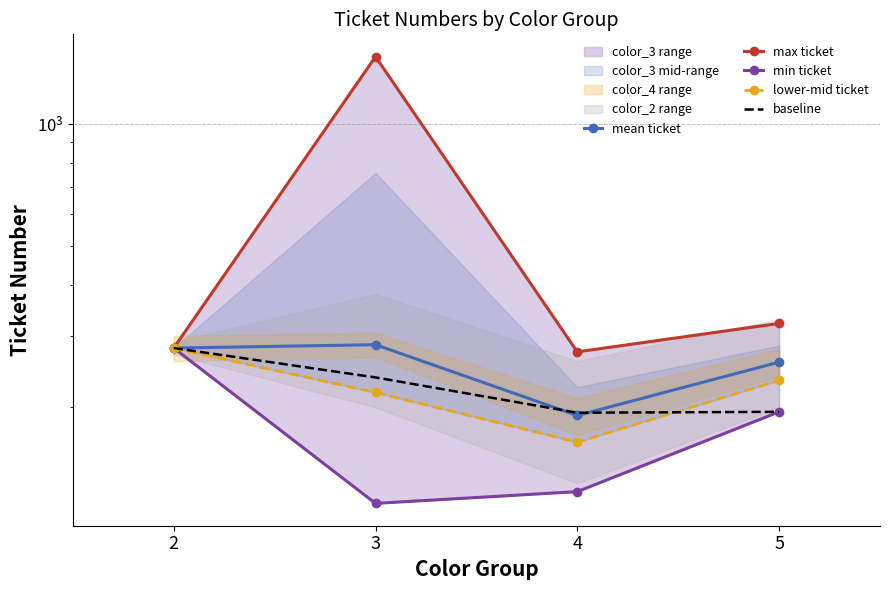

Which label corresponds to the largest value in the chart?

3